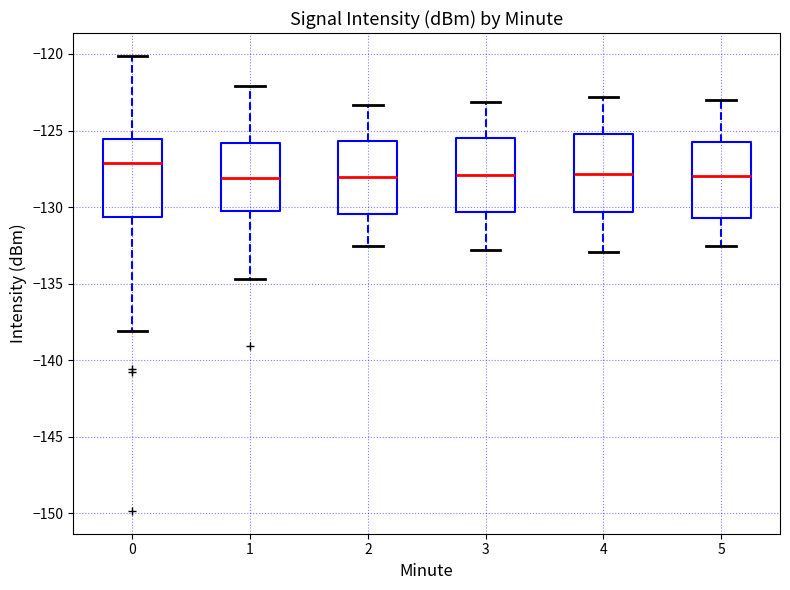

Where is the upper edge of the box at x = 5 on the y-axis? The values are not printed on the chart, so give them approximately, as read against the axis.

-126.0